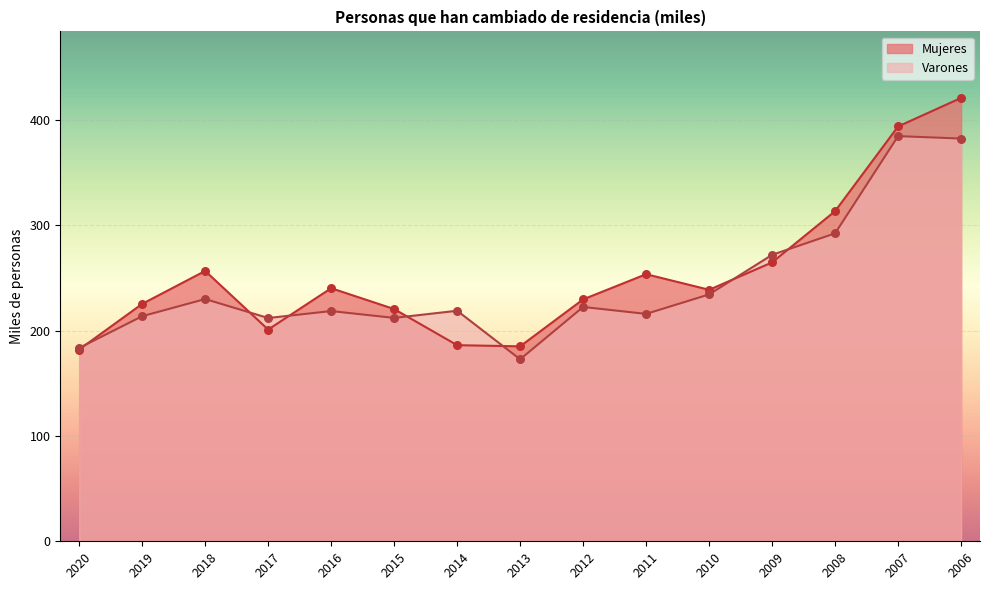

Which series has the largest total across all categories?

Mujeres